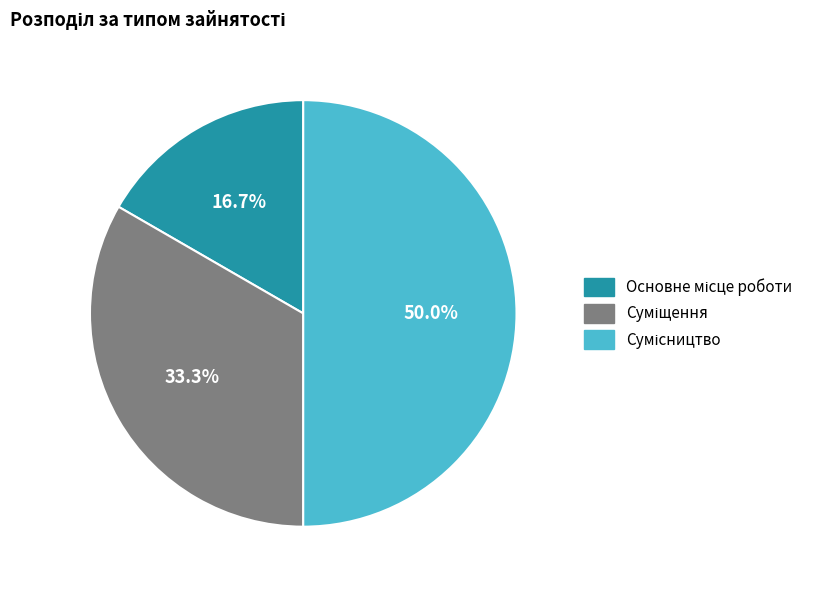

Between Суміщення and Основне місце роботи, which is larger?

Суміщення